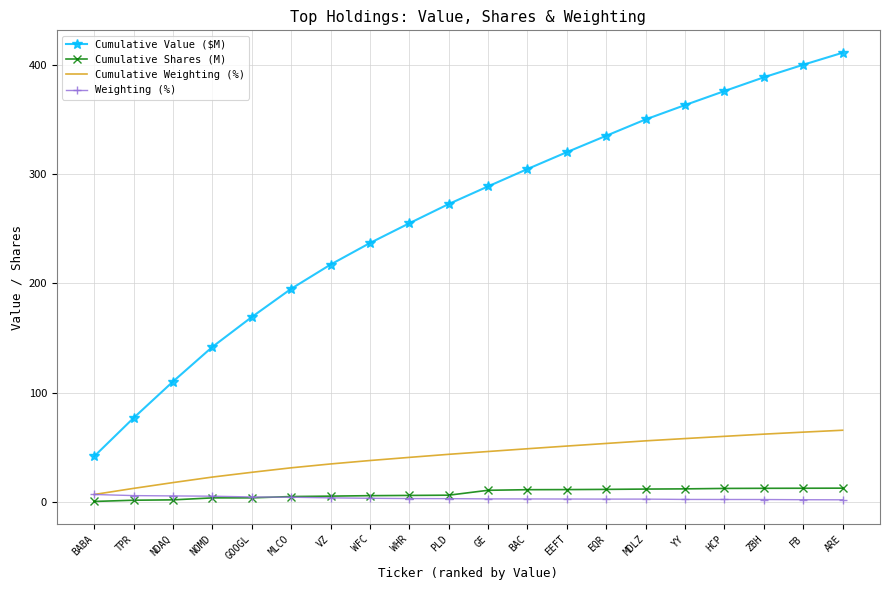

Which series has the widest spread of values?

Cumulative Value ($M)